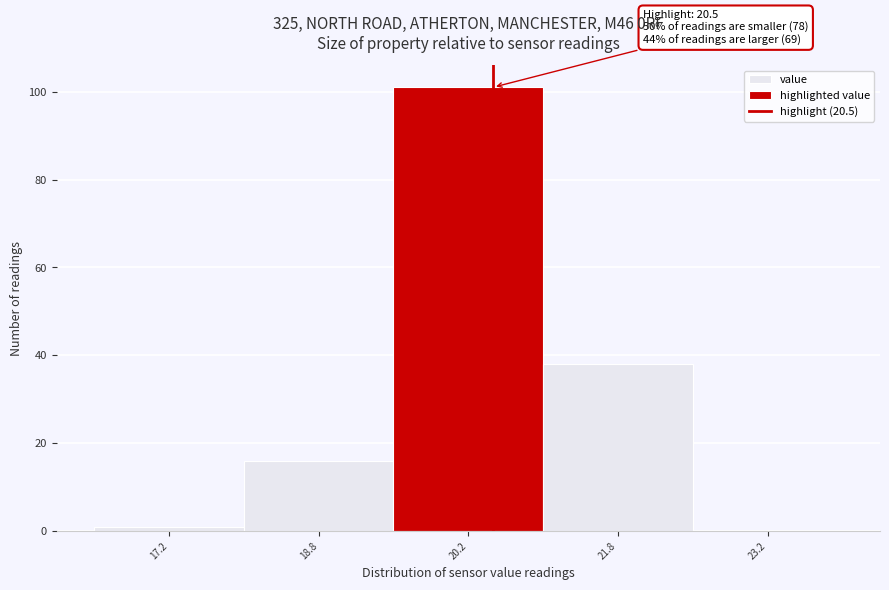

Which range on the x-axis has the tallest bar?

19.5 to 21.0